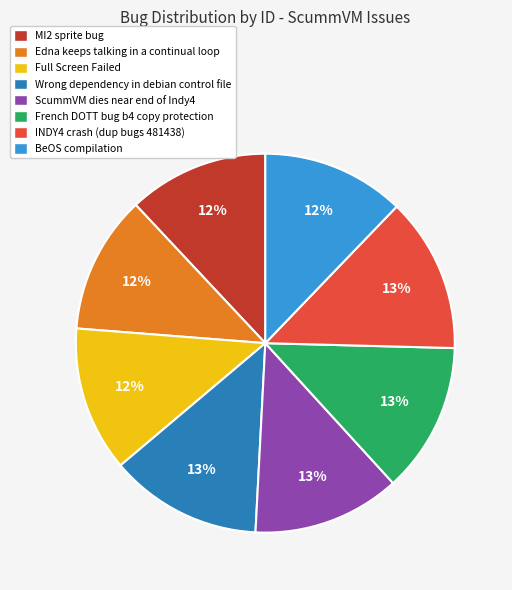

To the nearest percent, what is the difference between the largest and smallest slice percentages?

1%